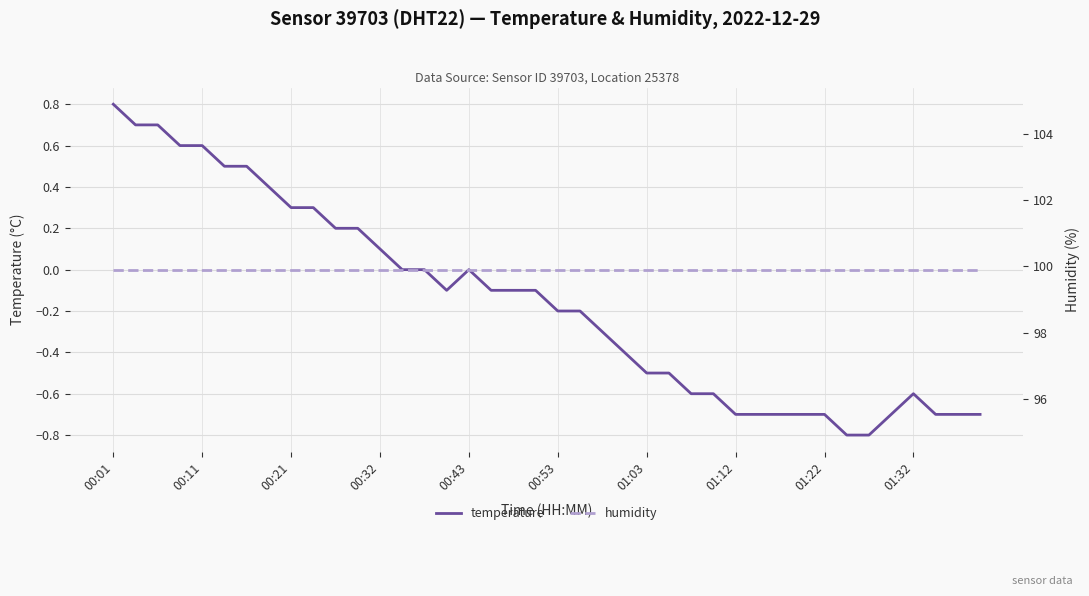

True or false: temperature has a value of -0.9 at 25.

False